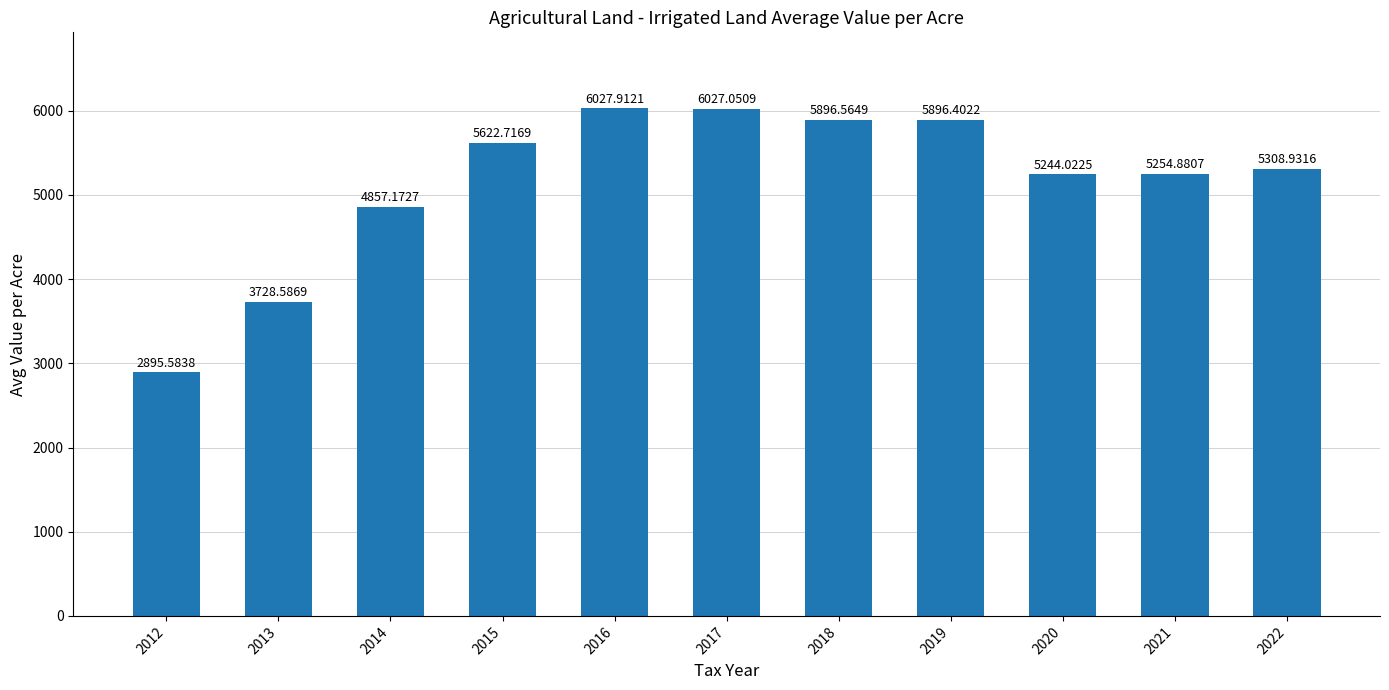

How many distinct data groups are displayed?

1